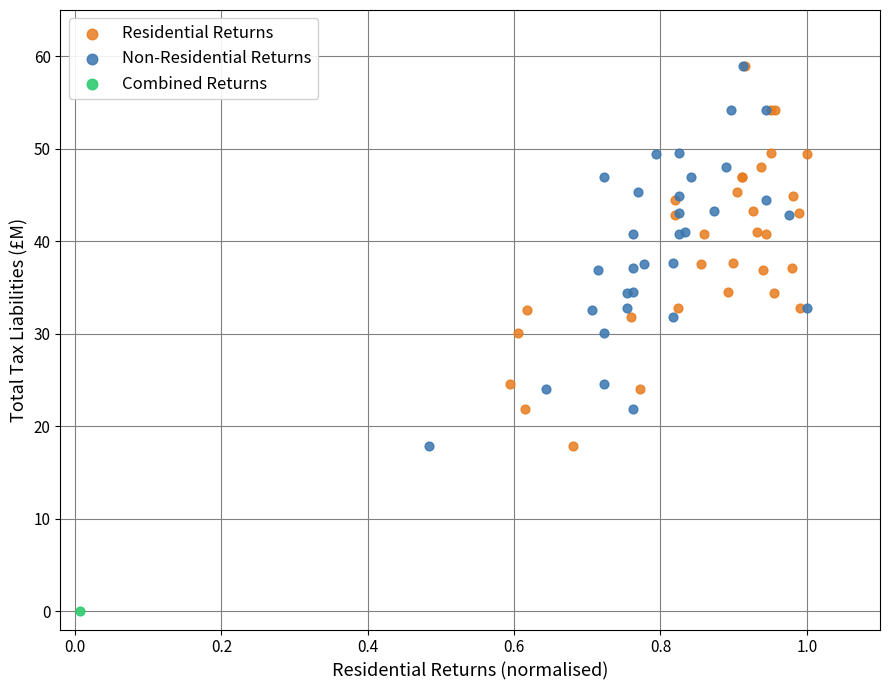

What are all the series names shown in the legend?

Residential Returns, Non-Residential Returns, Combined Returns